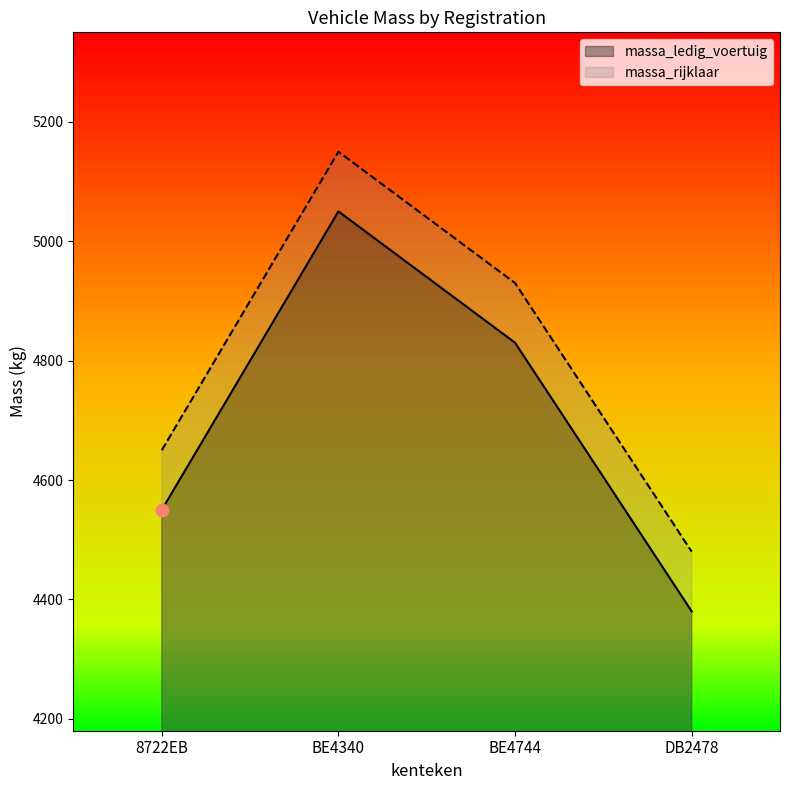

Which series contains the highest Y value?

massa_rijklaar